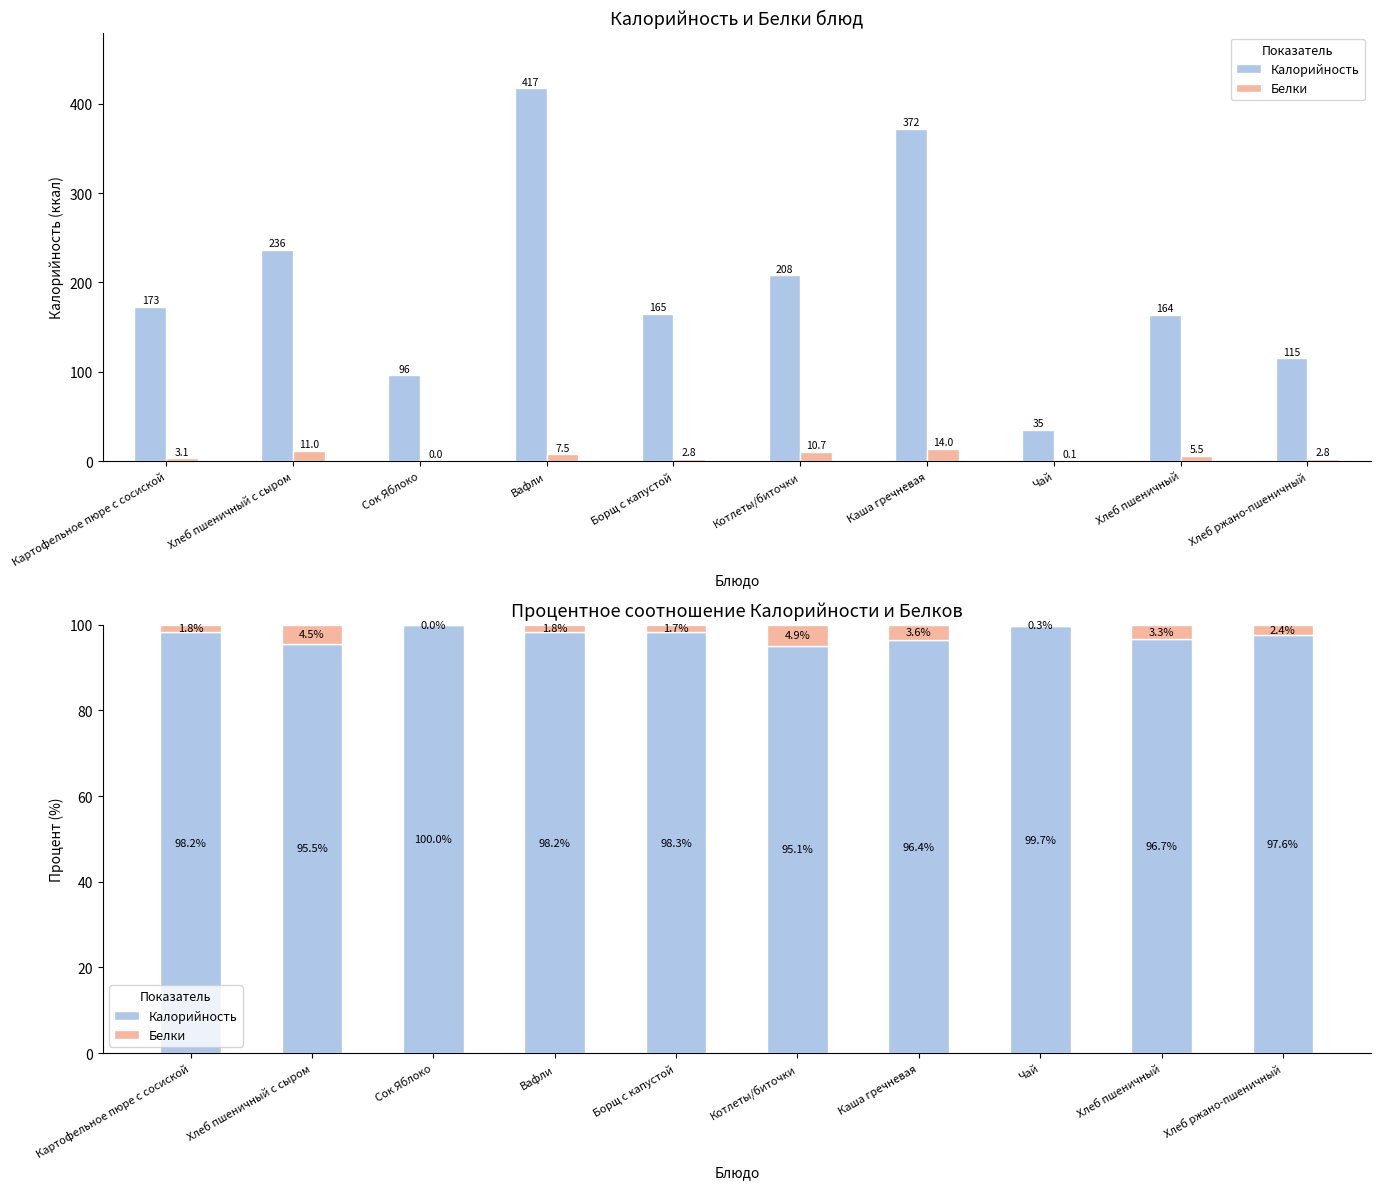

Is it true that Калорийность equals 95.5 at Хлеб пшеничный с сыром?

True